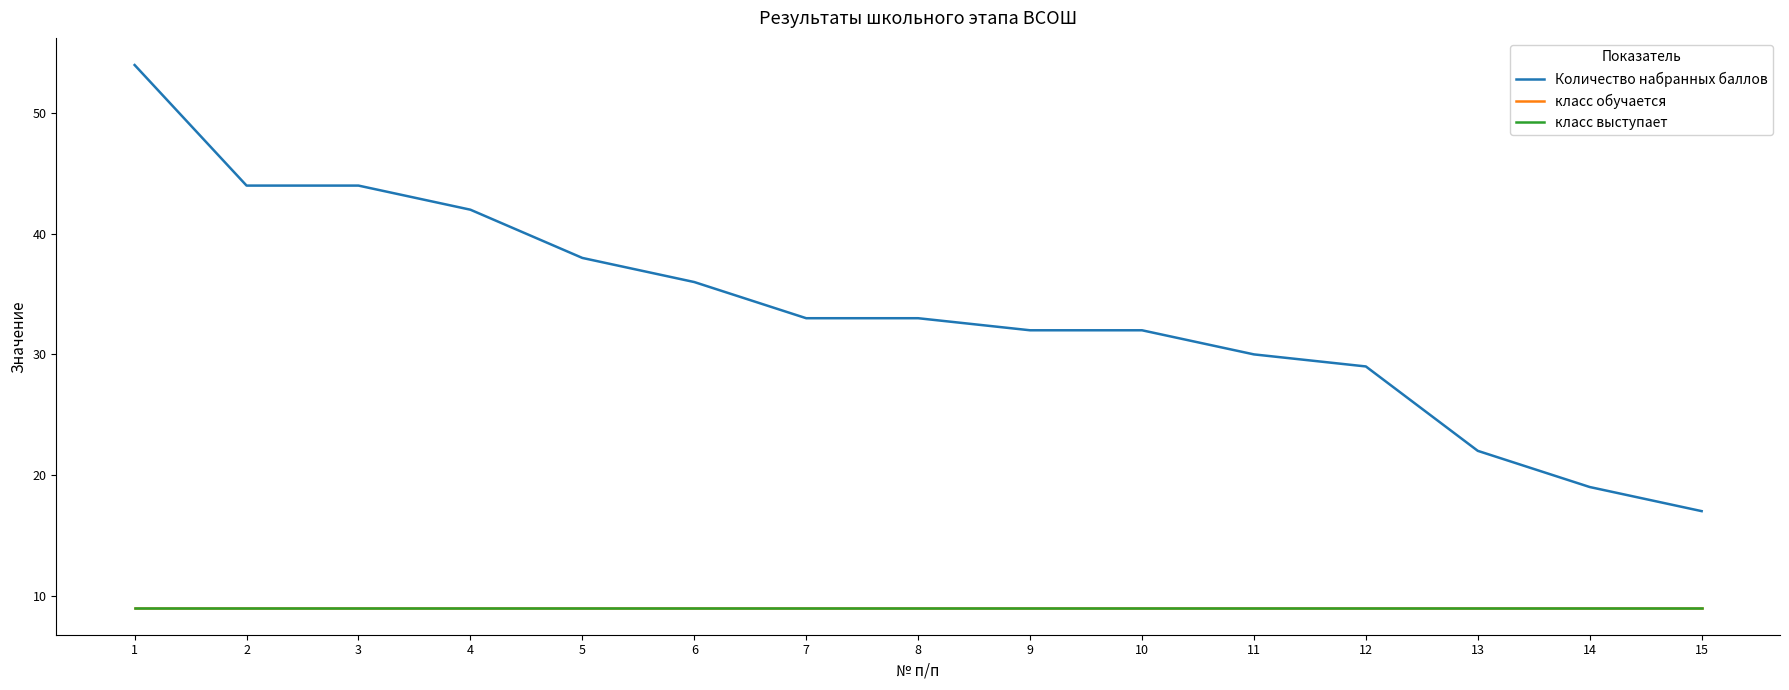

Which label corresponds to the largest value in the chart?

1